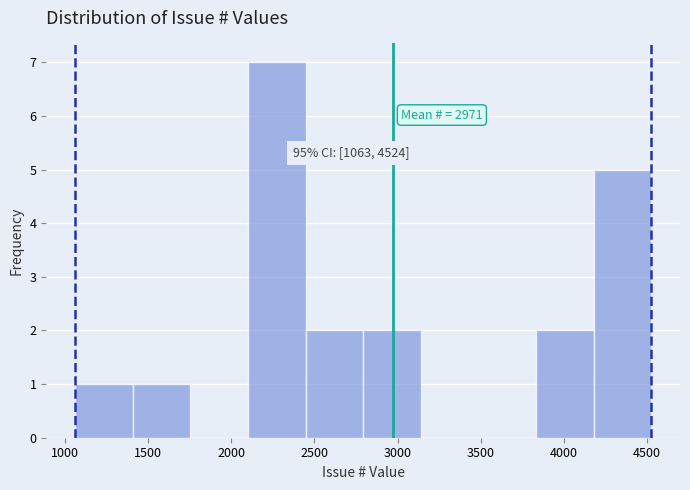

Which range on the x-axis has the tallest bar?

2100 to 2450